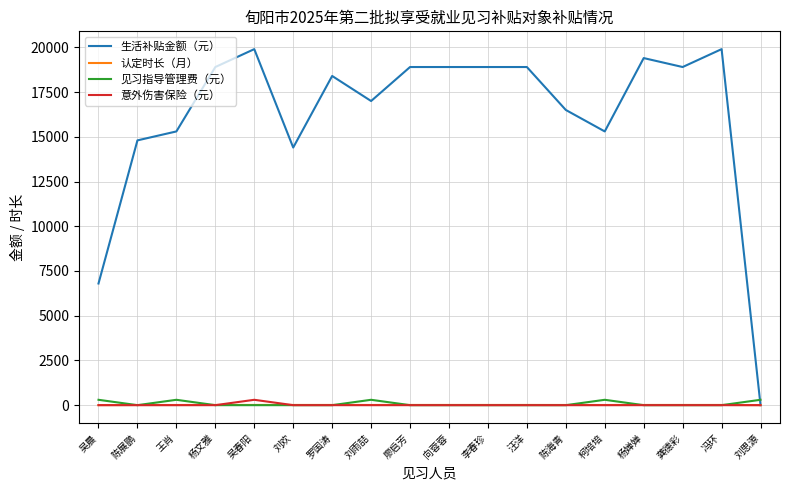

What is the total value across all series at 刘思源?

303.5